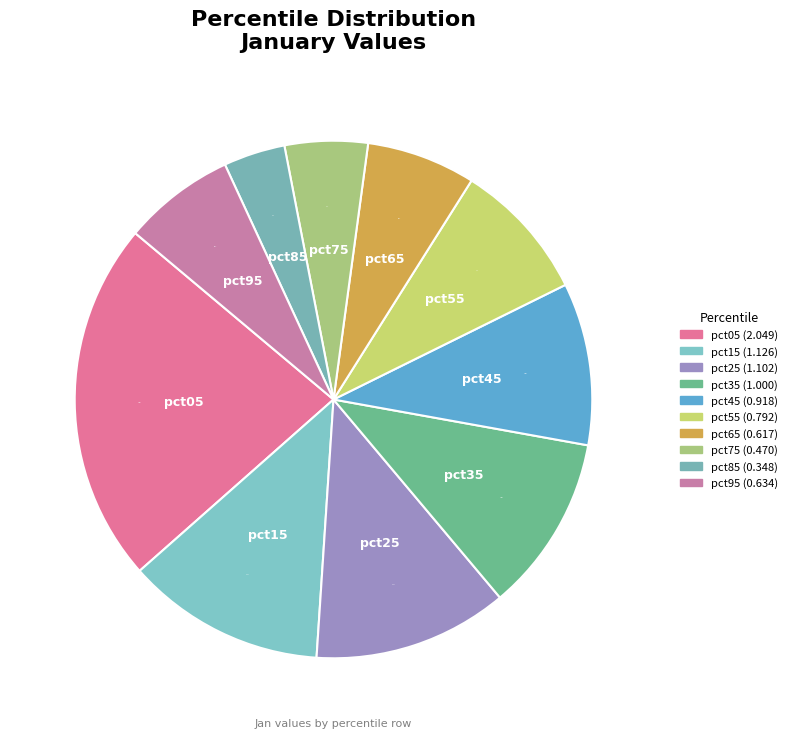

True or false: pct95 accounts for 7% of the total.

True